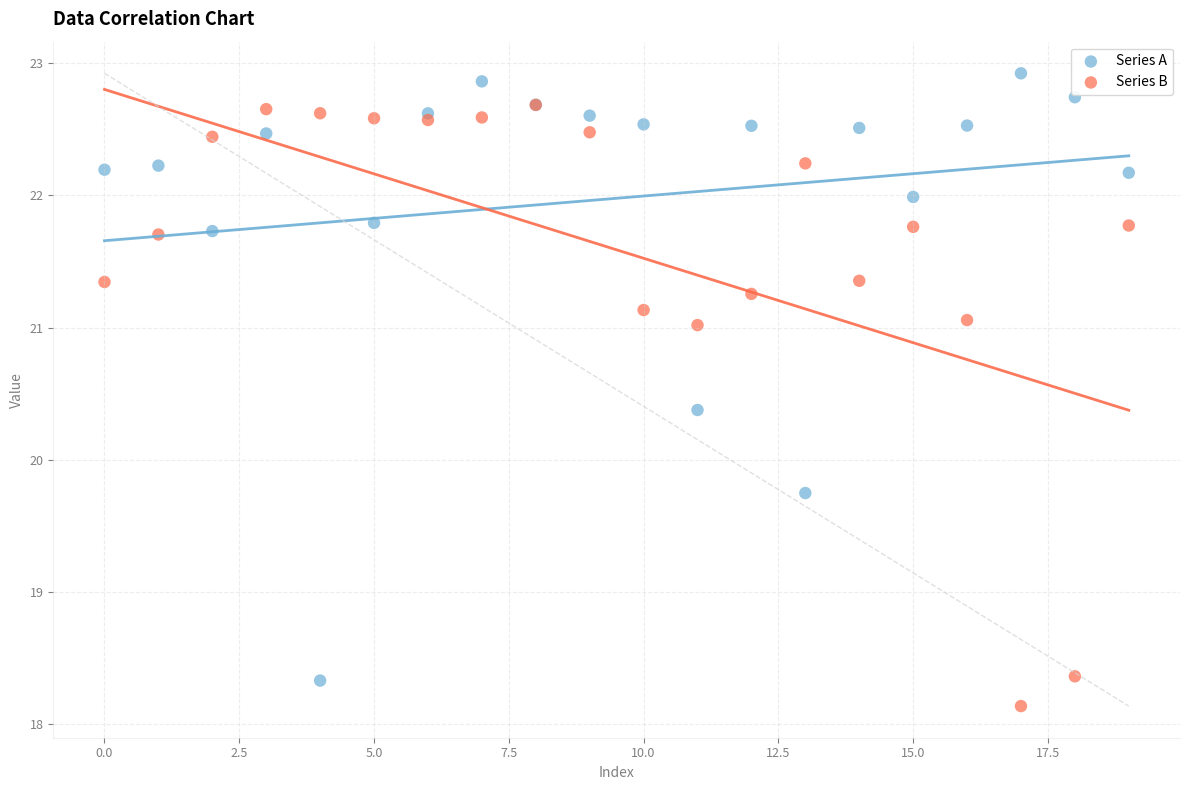

Which series contains the highest Y value?

Series A